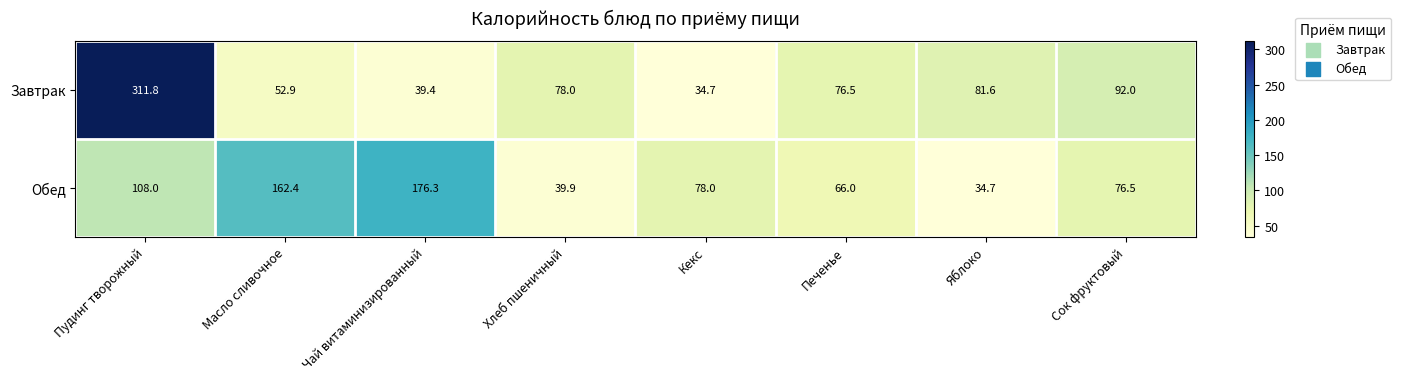

Where does the Завтрак series first go above 78?

Пудинг творожный